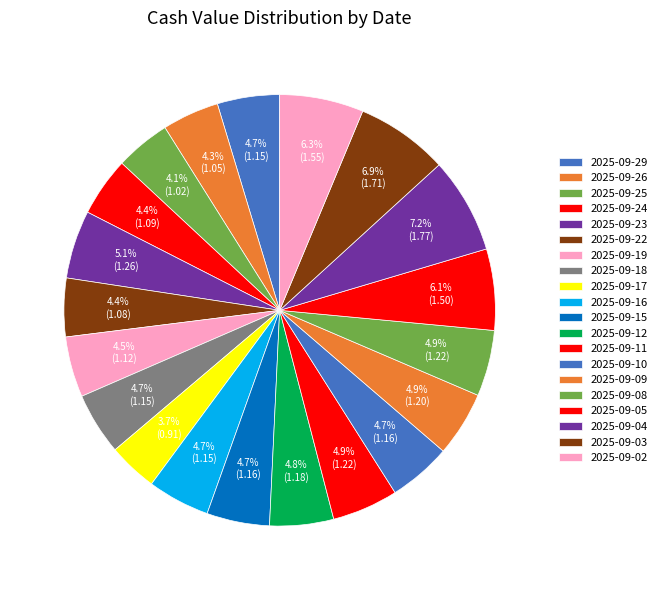

To the nearest percent, what portion does 2025-09-08 represent?

5%